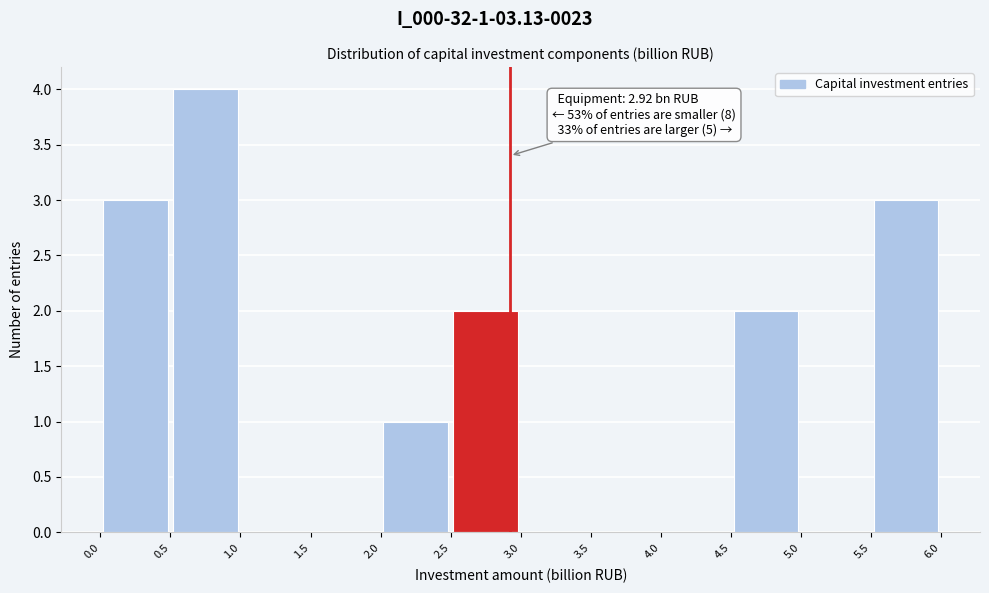

Over which range of the x-axis is the bar tallest?

0.5 to 1.0